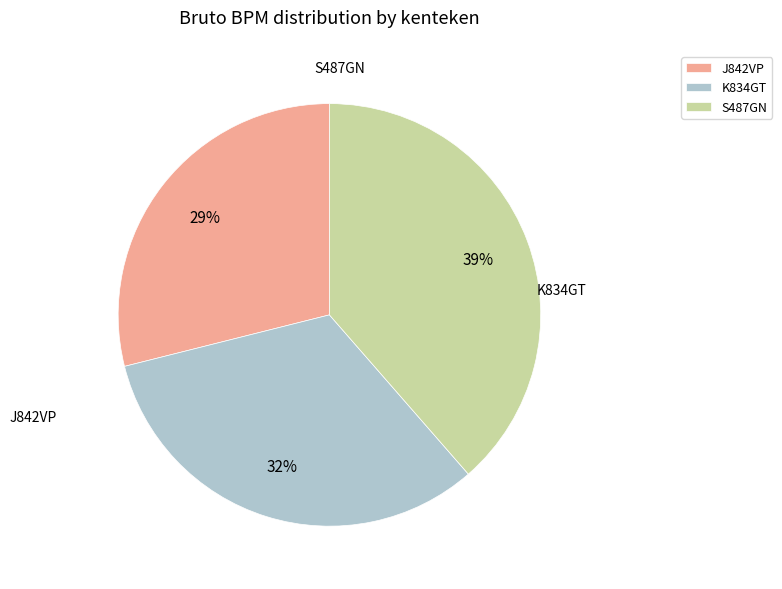

Rank the categories by value from lowest to highest.

J842VP, K834GT, S487GN